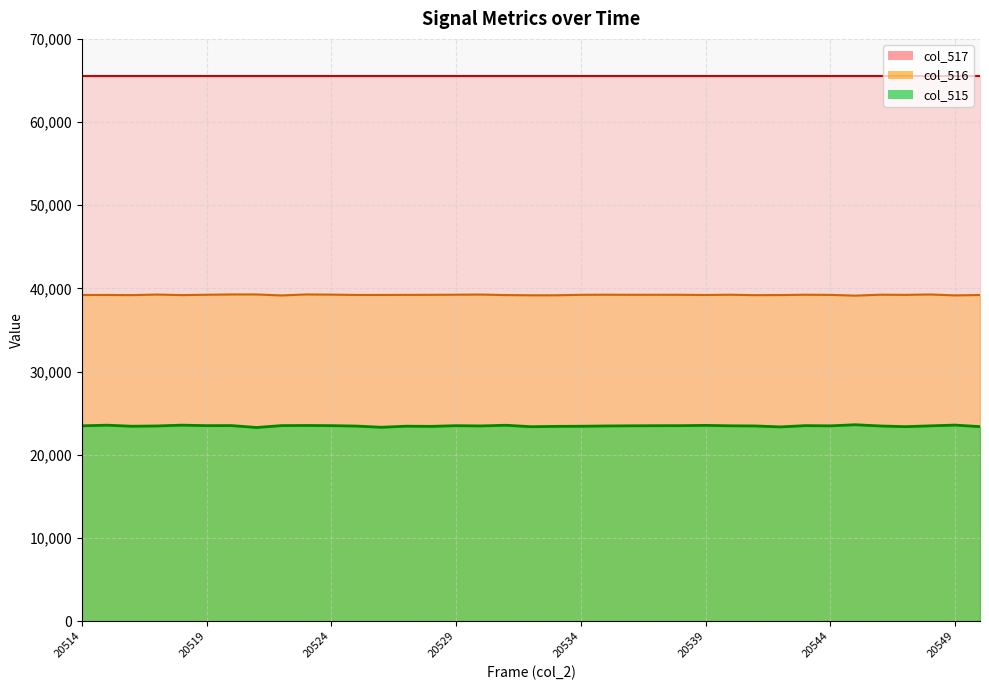

True or false: col_516 and col_515 intersect in this chart.

False